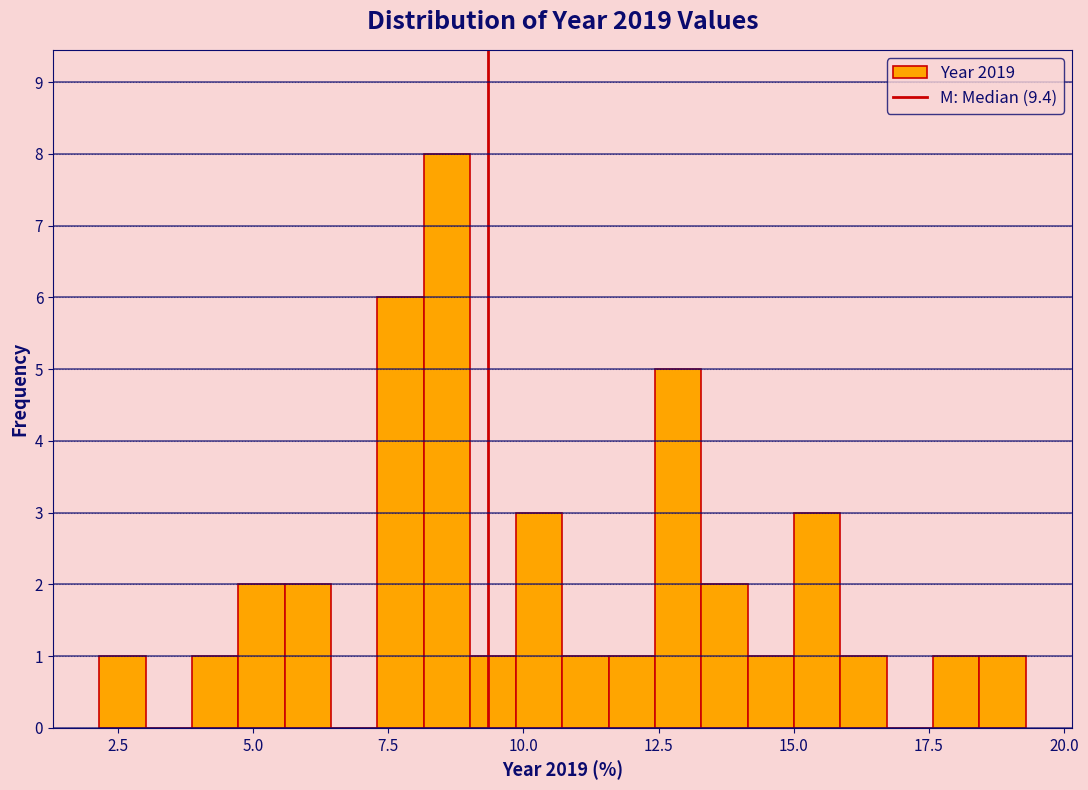

Read against the x-axis, roughly where is the centre of the tallest bar?

8.5